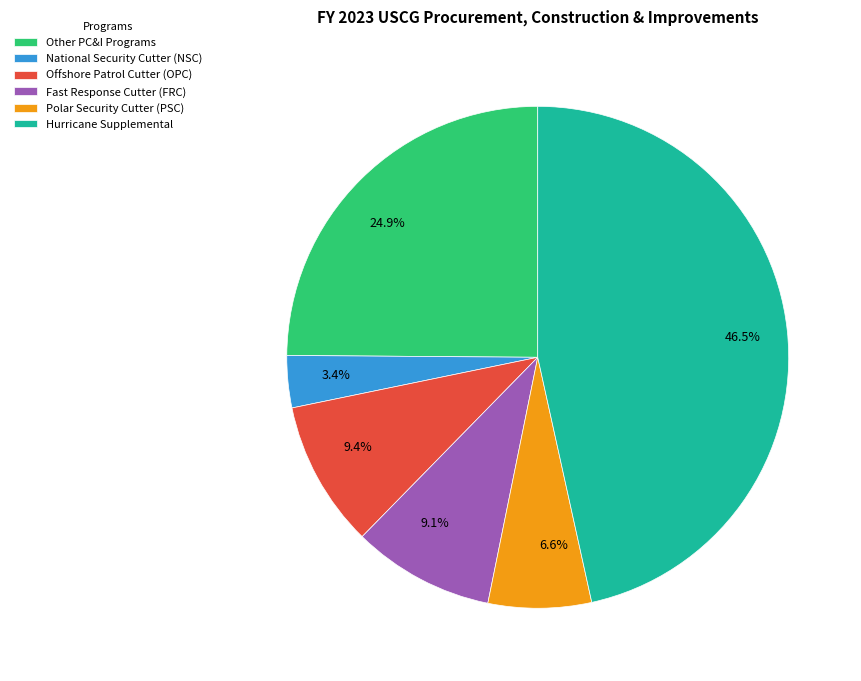

How many segments does this pie chart have?

6